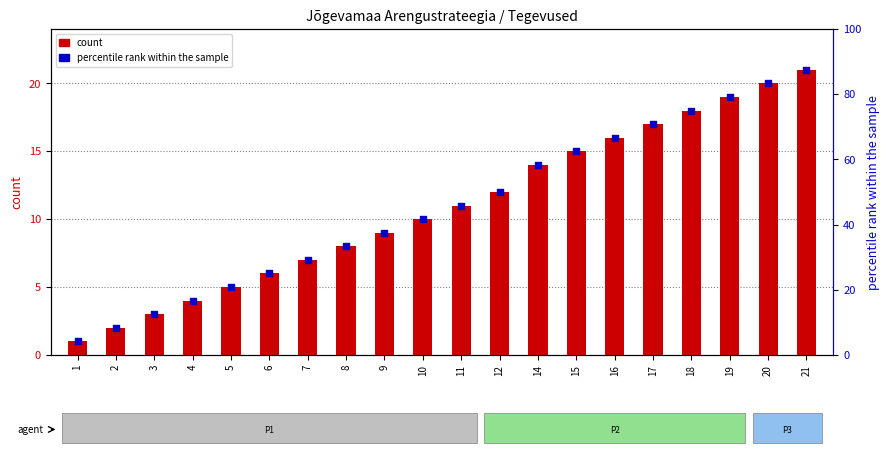

What is the total value across all series at 1?

5.2